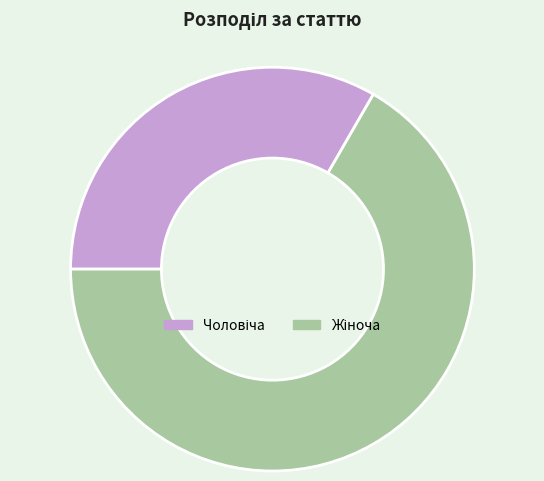

Rank the categories by value from highest to lowest.

Жіноча, Чоловіча